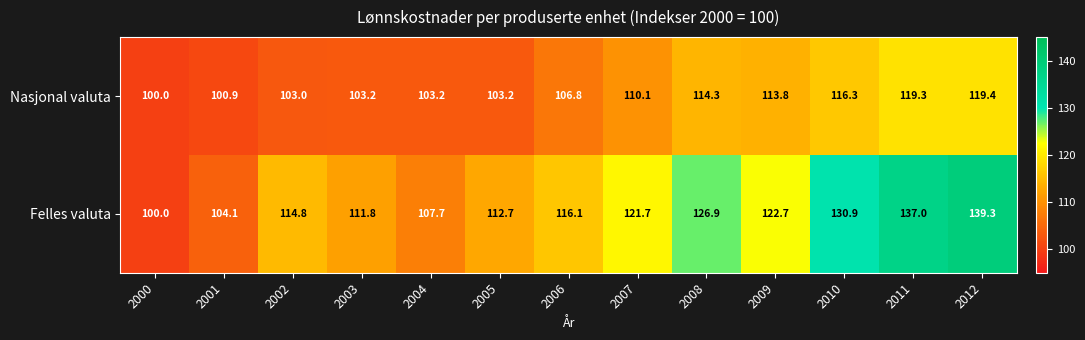

What is the total value across all series at 2007?

231.8